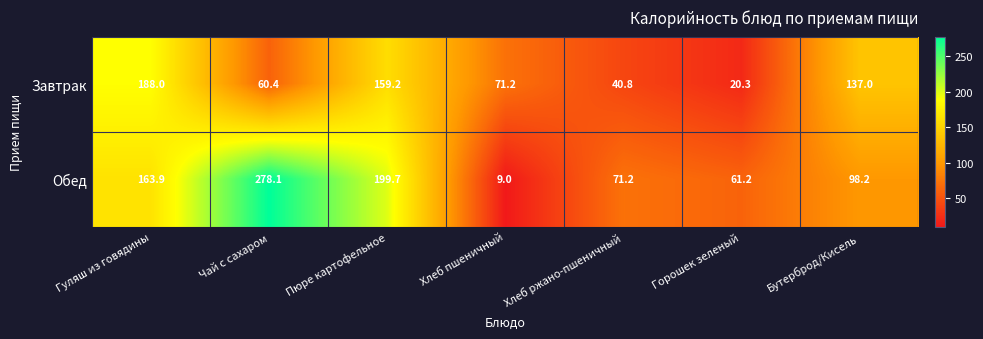

The value of Завтрак at Пюре картофельное is 159.2. True or false?

True